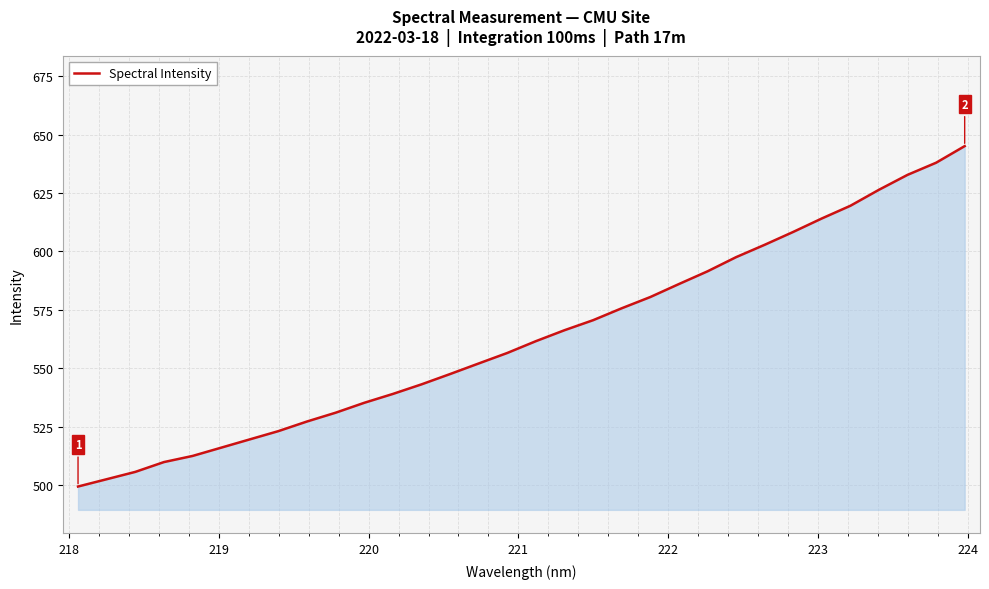

What is the difference between the maximum and minimum values?

145.7